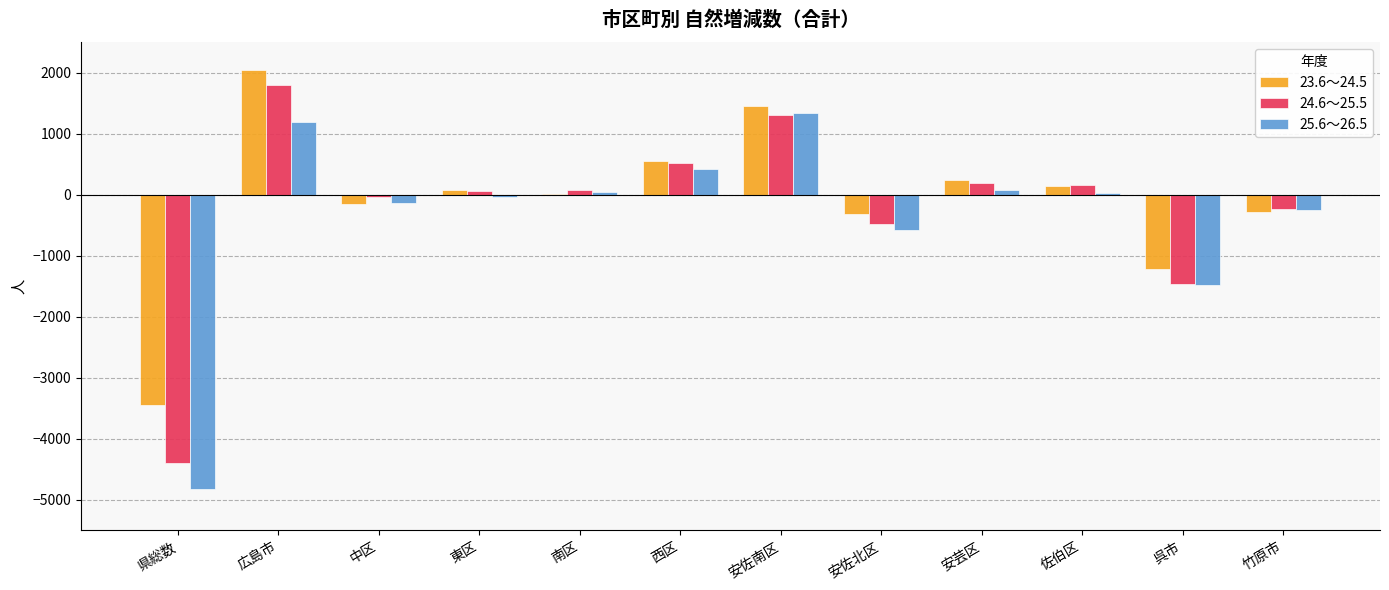

How many groups of bars are there?

12